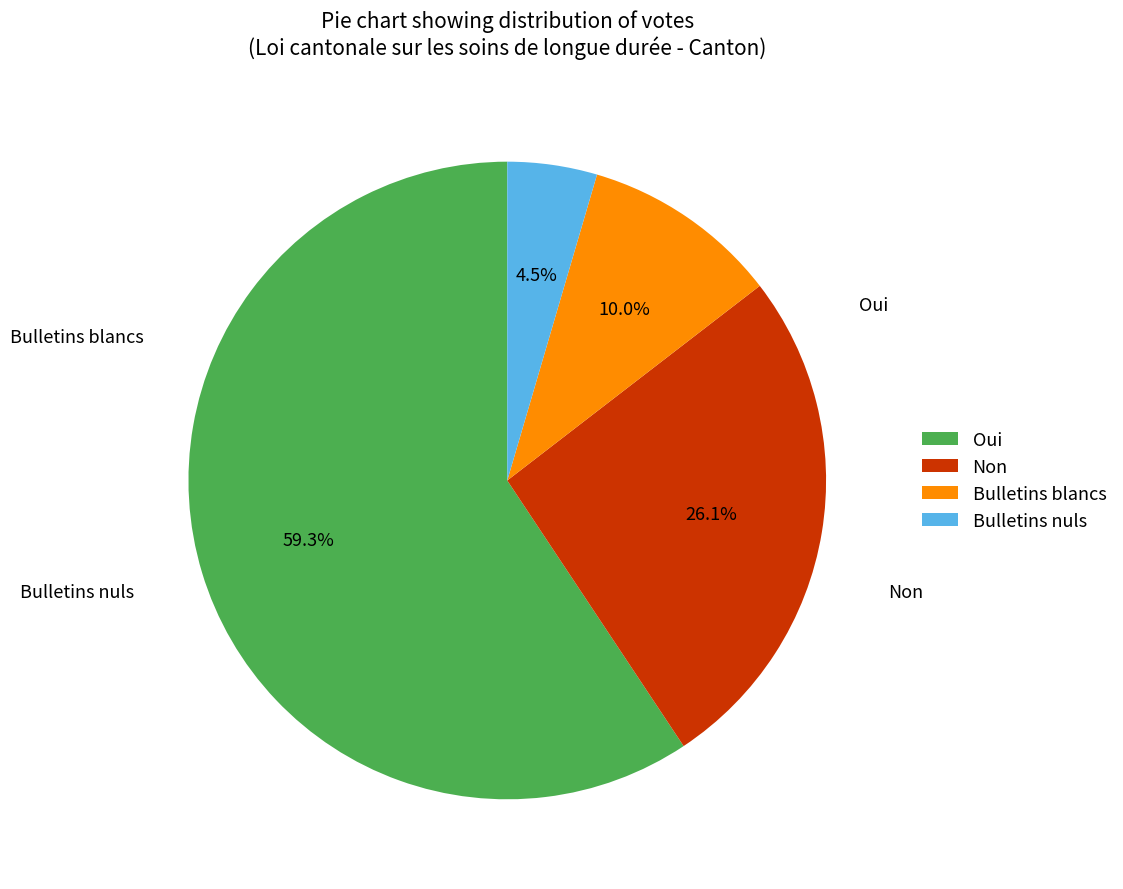

Which slice is the largest?

Oui